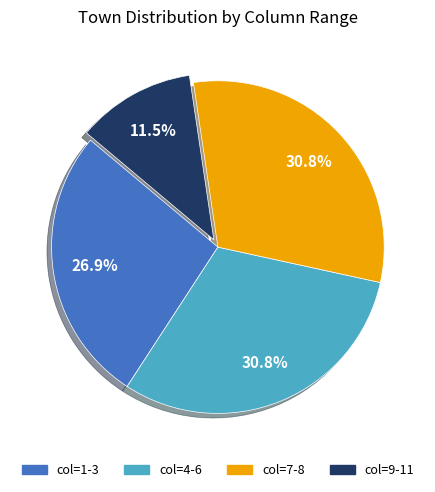

Which category has the smallest portion of the pie?

col=9-11